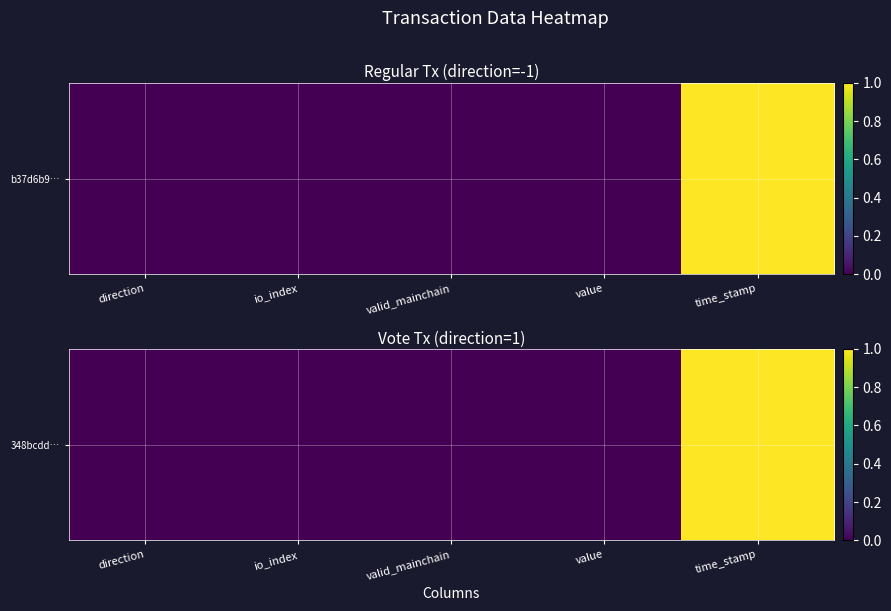

True or false: the data shows 0.5 at direction.

False